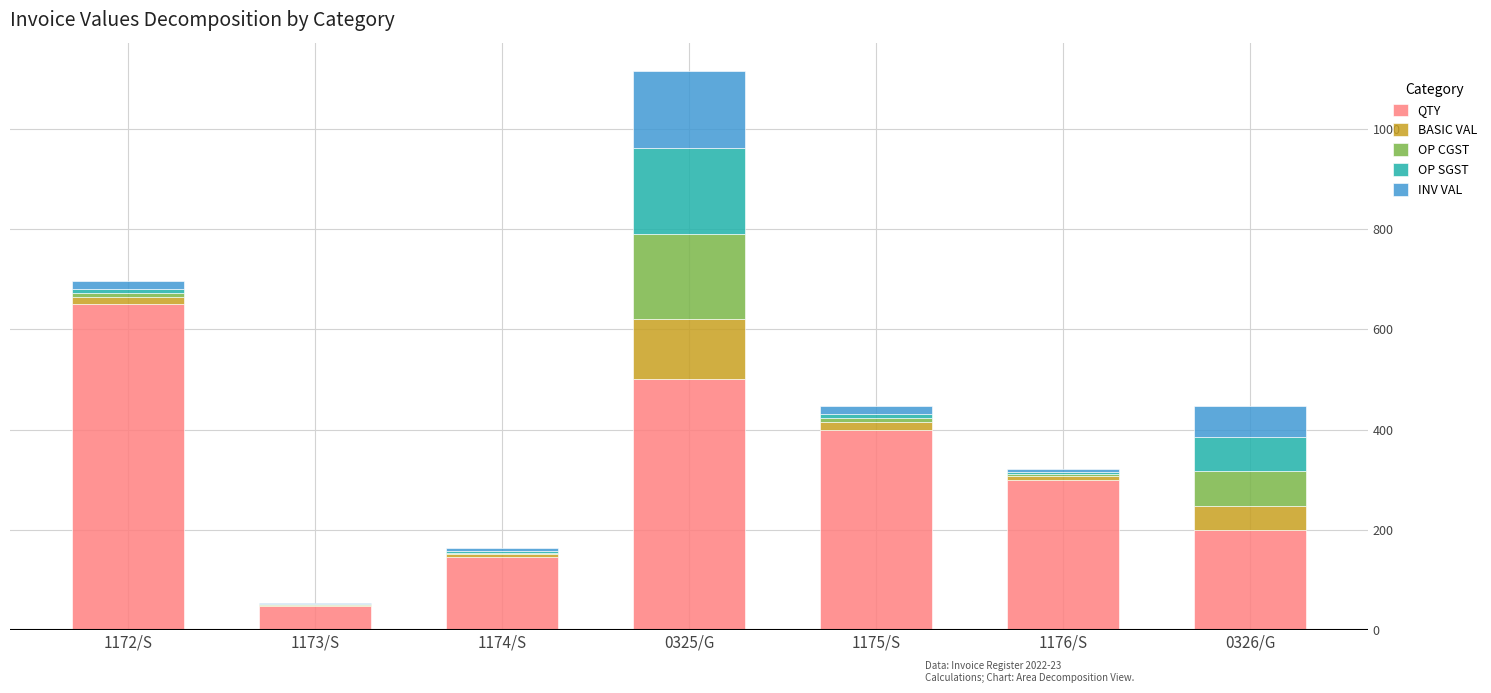

At which label does QTY reach its peak?

1172/S